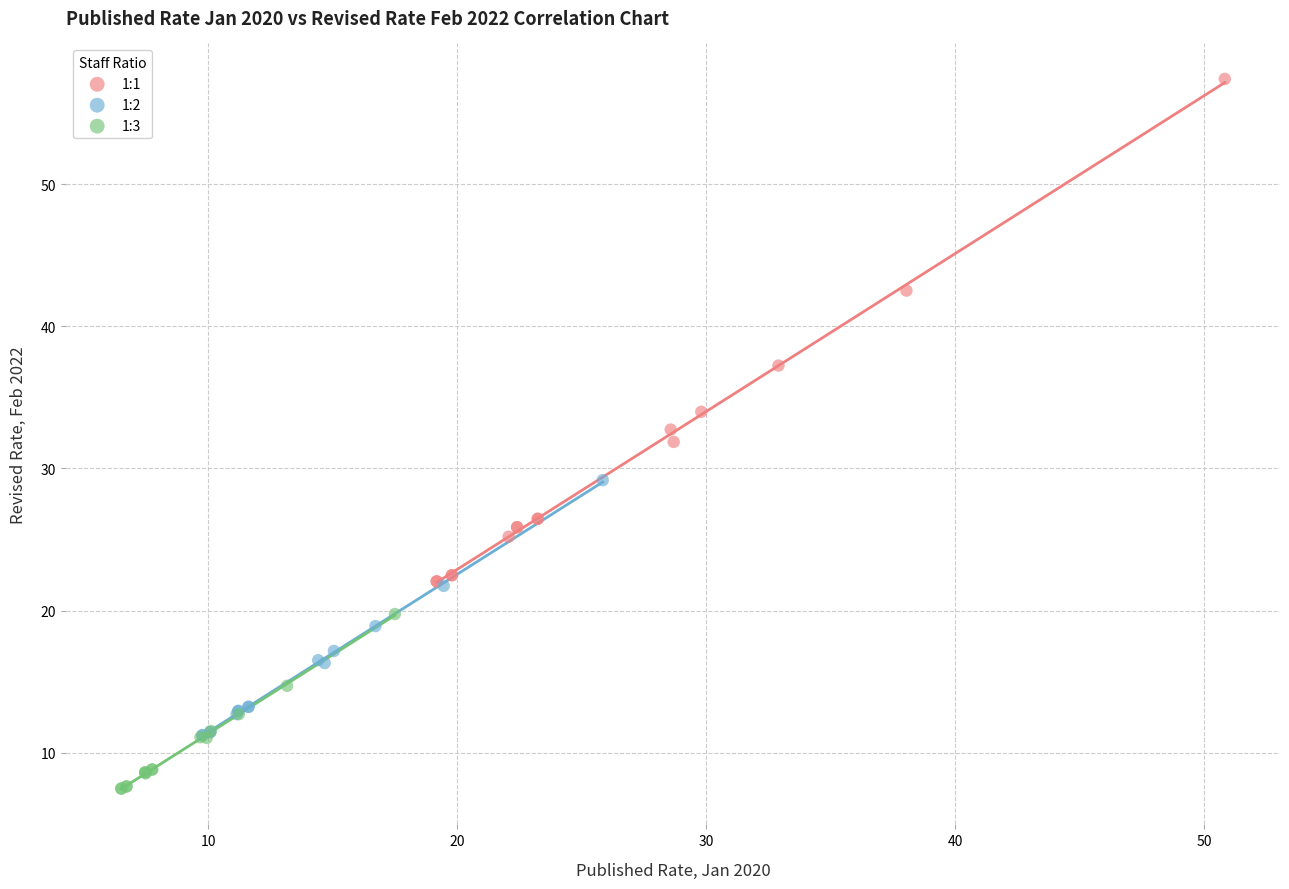

Which series reaches the maximum Y coordinate?

1:1